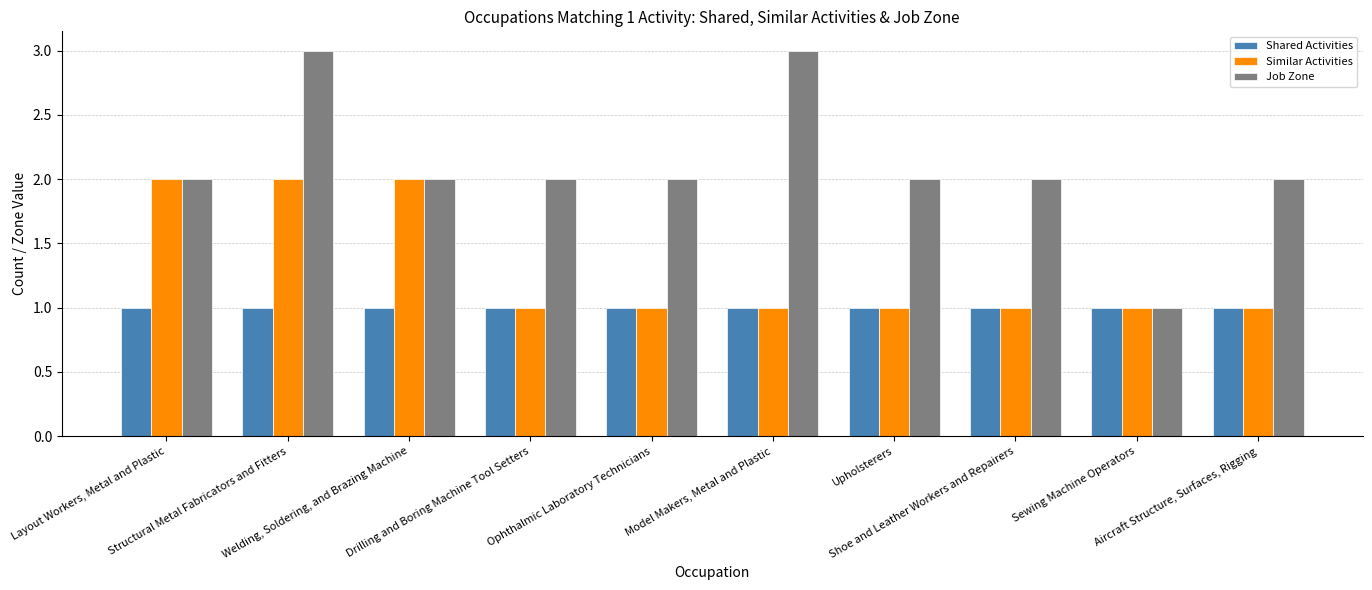

What is the label of the 8th bar from the left?

Shoe and Leather Workers and Repairers